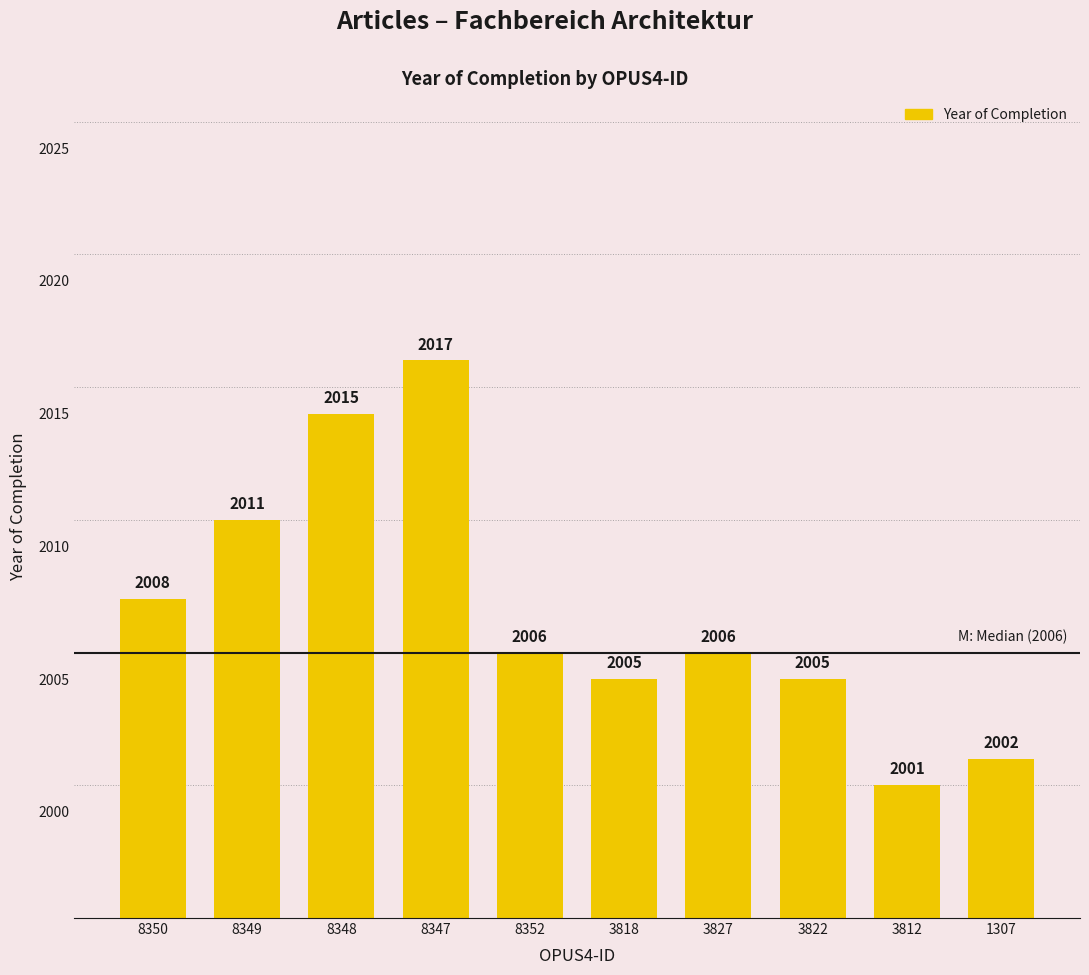

The chart shows a value of 1338 at 8350. True or false?

False